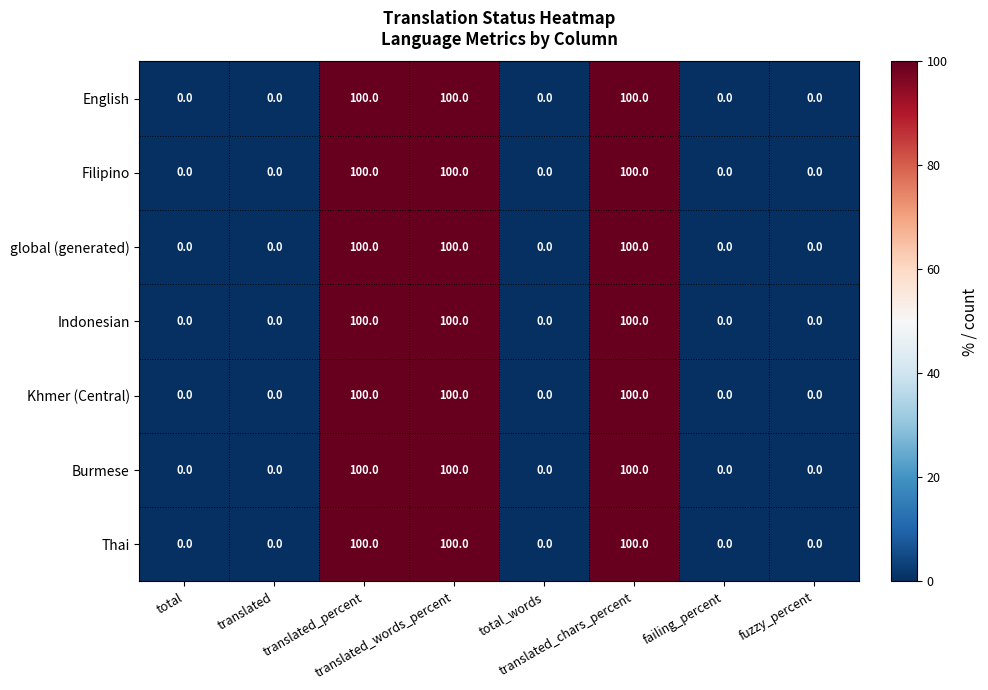

At how many categories does at least one series exceed 64?

3